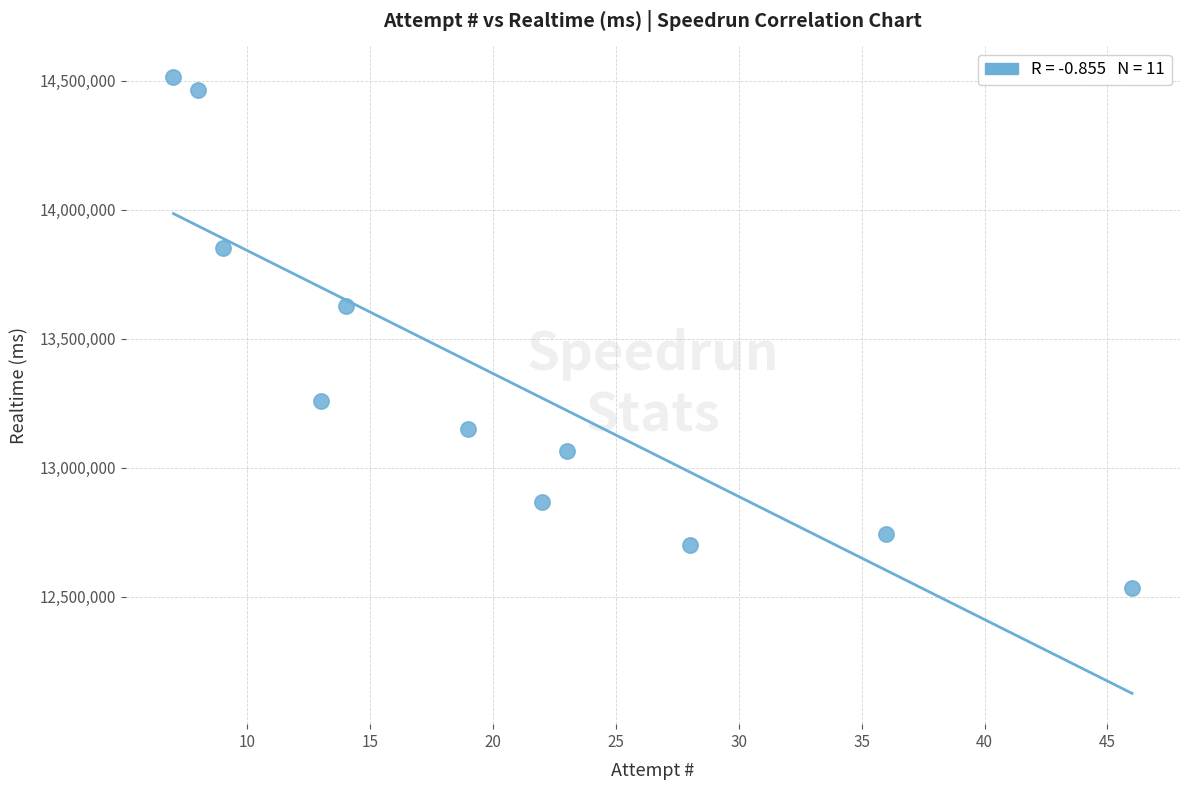

What is the average Y value?

13343309